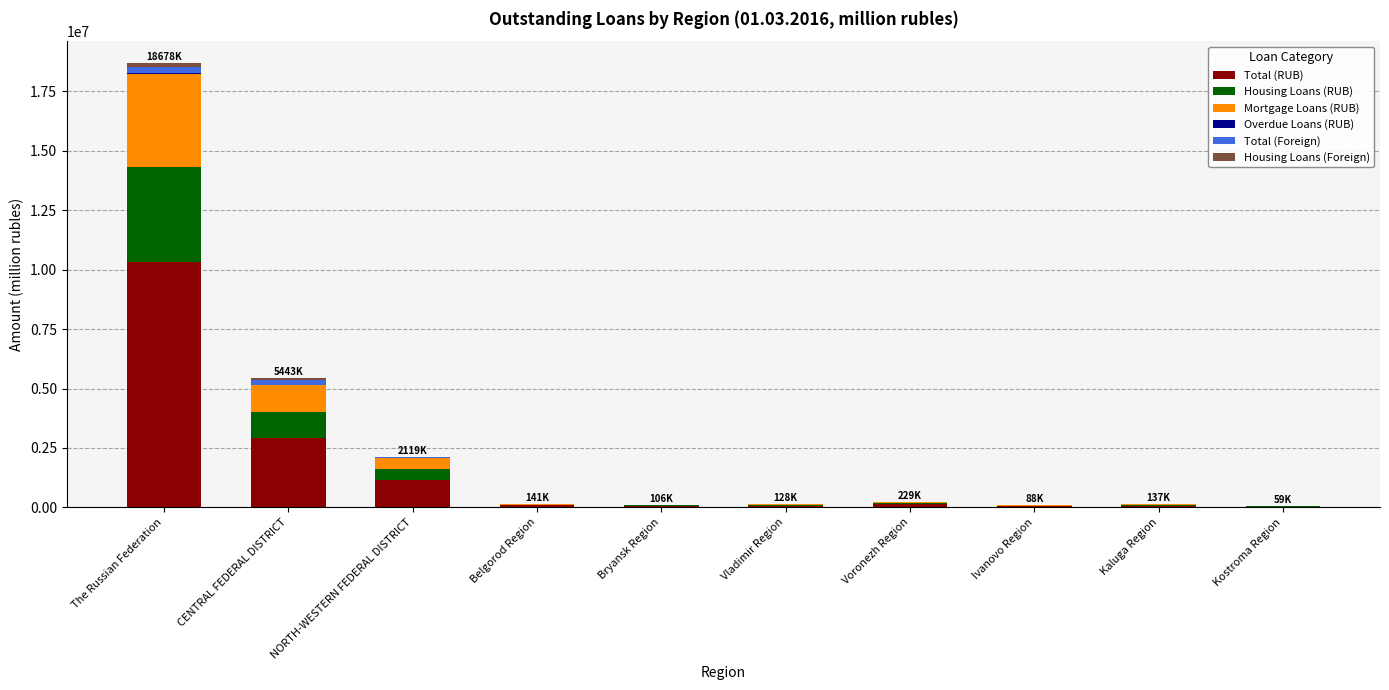

Does the chart contain stacked bars?

Yes